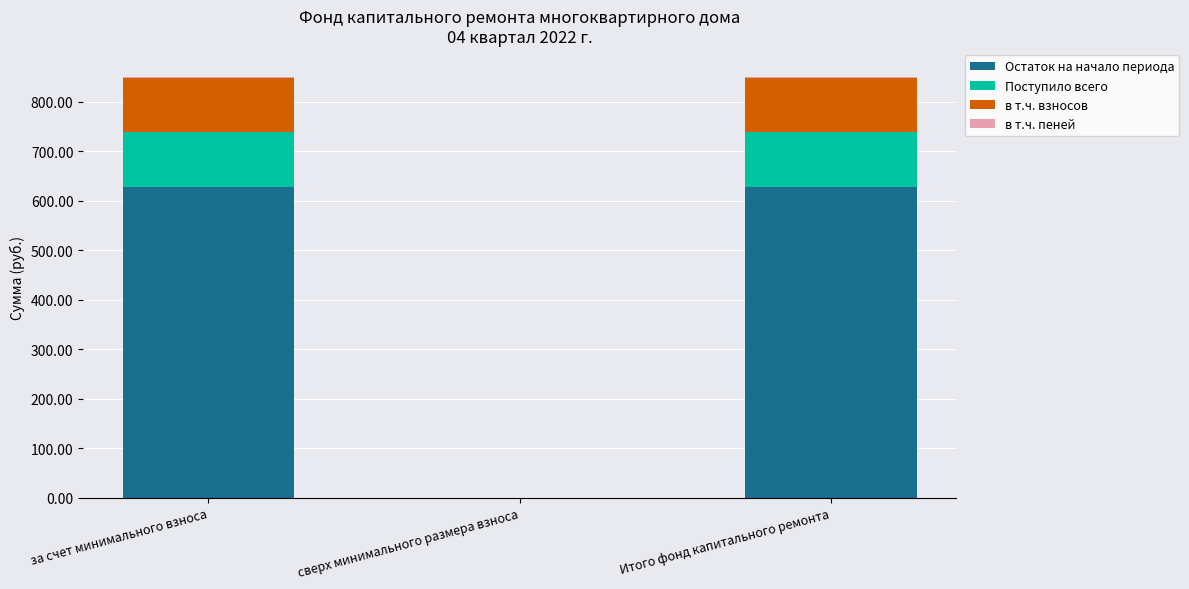

Are the bars horizontal?

No